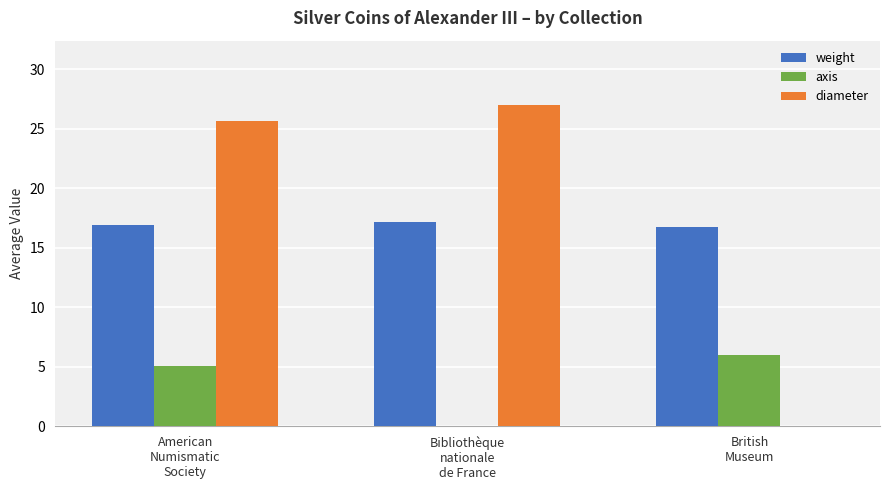

What is the sum of the axis values at Bibliothèque
nationale
de France and American
Numismatic
Society?

5.1